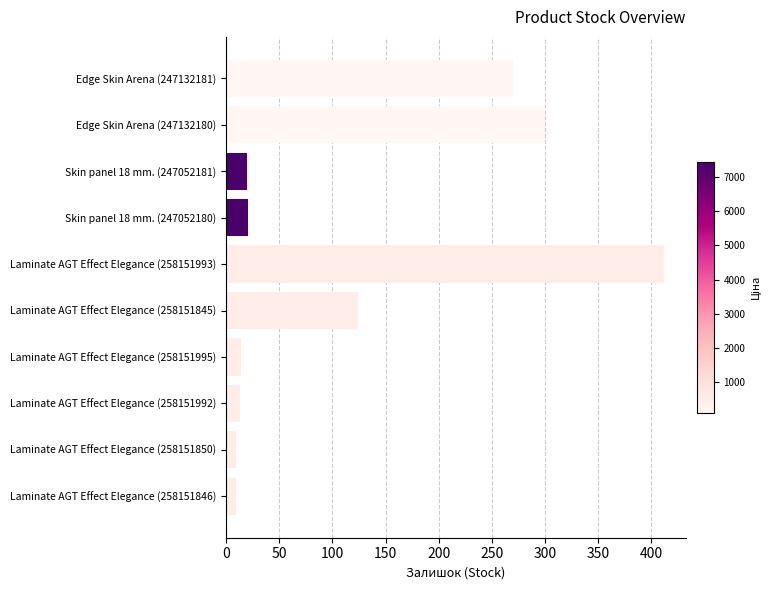

The value at Edge Skin Arena (247132181) is 113. True or false?

False